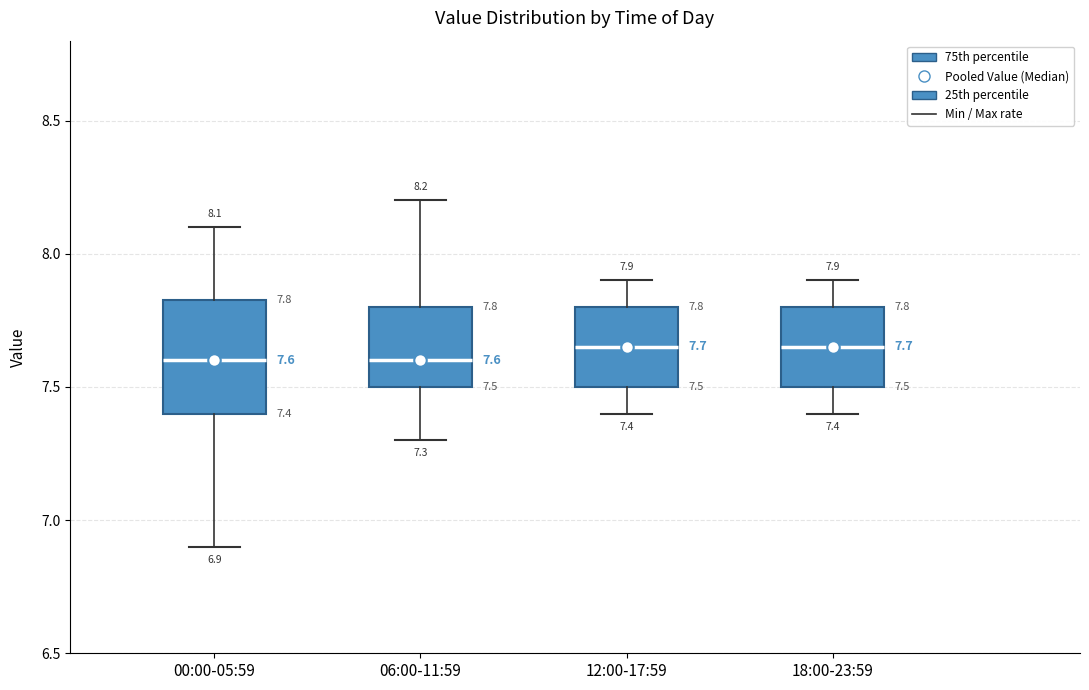

Comparing the boxes themselves (not the whiskers), which one is the tallest?

00:00-05:59